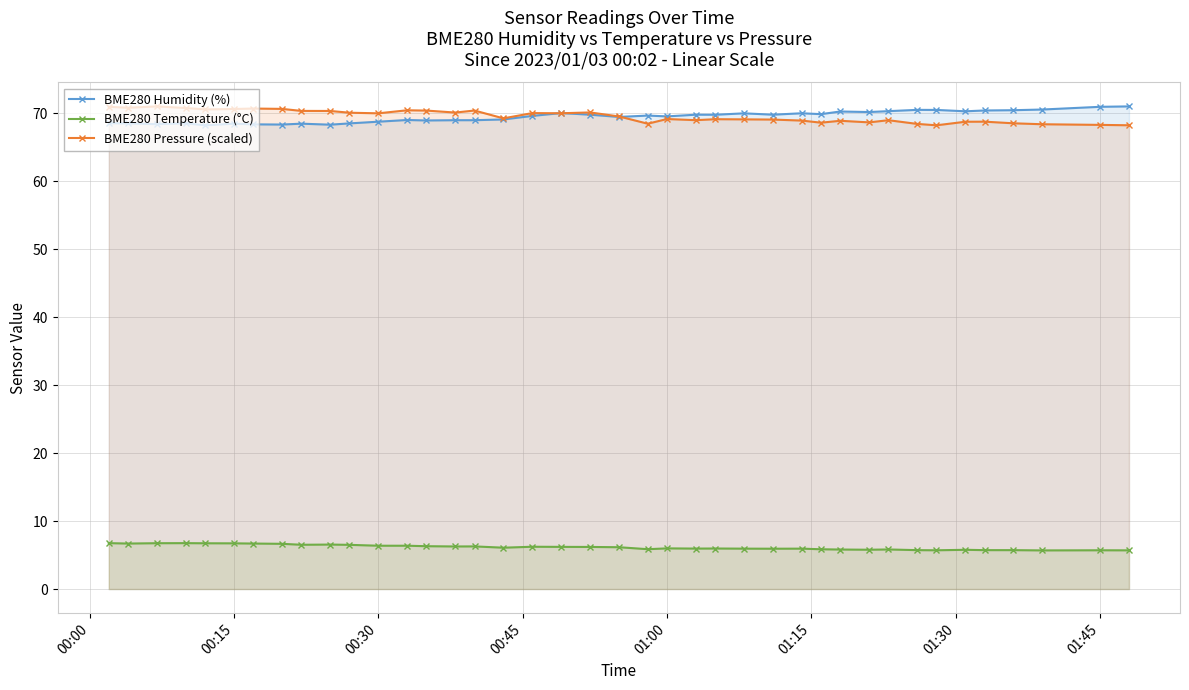

True or false: BME280 Temperature (°C) has more than 0 interior local peaks.

True